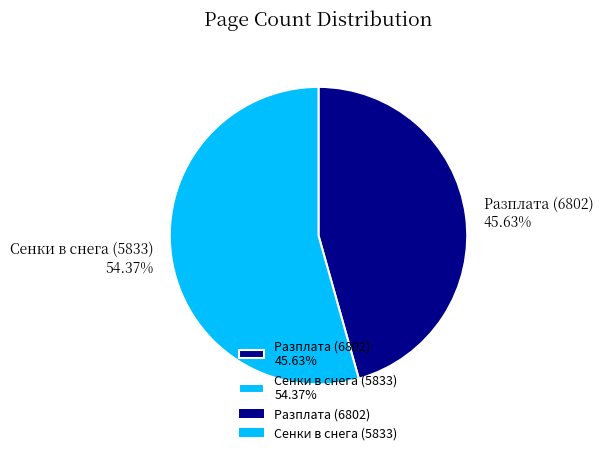

What is the total percentage of Разплата (6802) and Сенки в снега (5833)?

100.0%